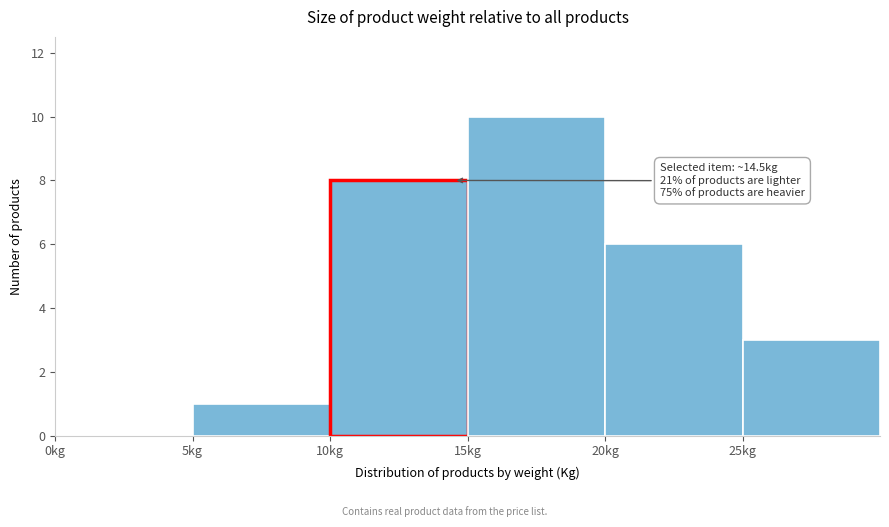

Which range on the x-axis has the tallest bar?

15 to 20